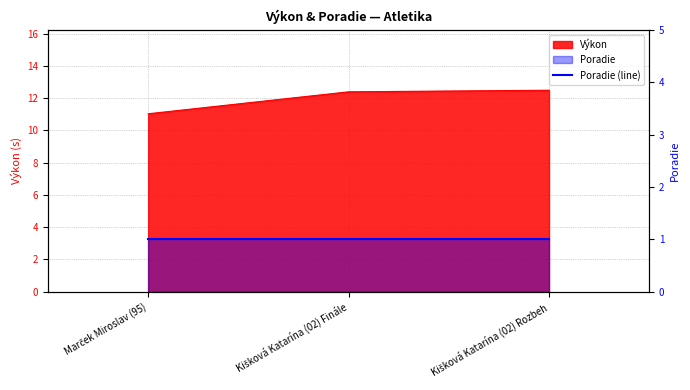

Where is the data nearest to the value 11?

Marček Miroslav (95)